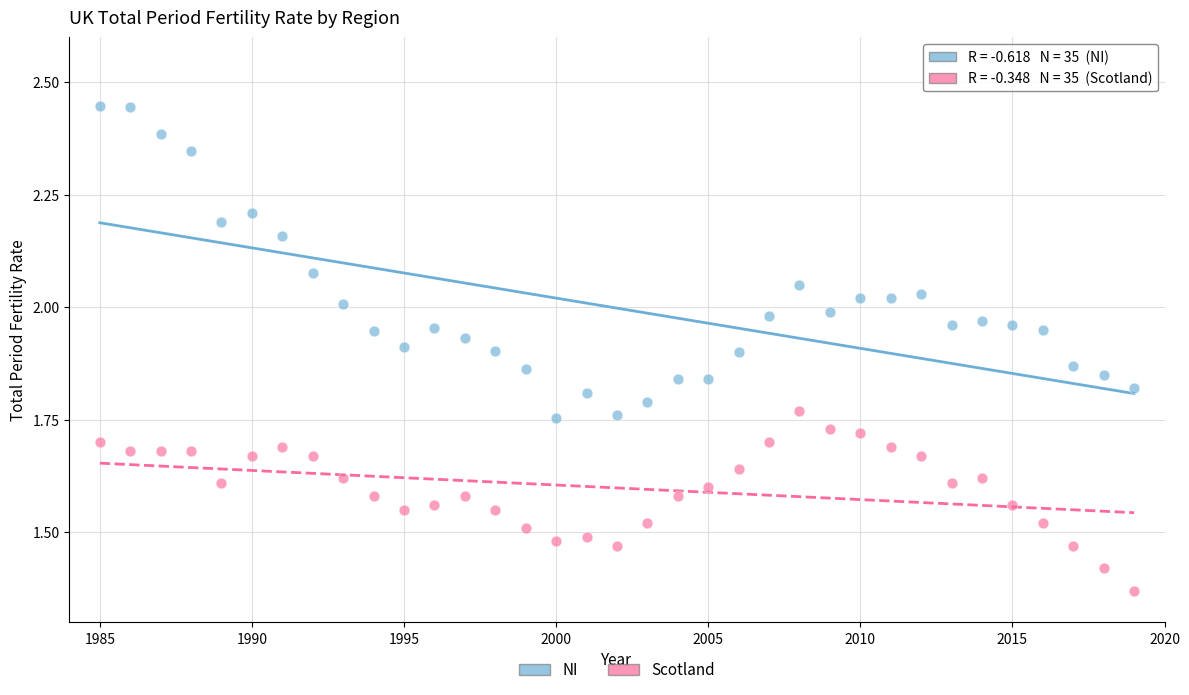

Across all data points, what is the range of Y values (max minus min)?

1.1